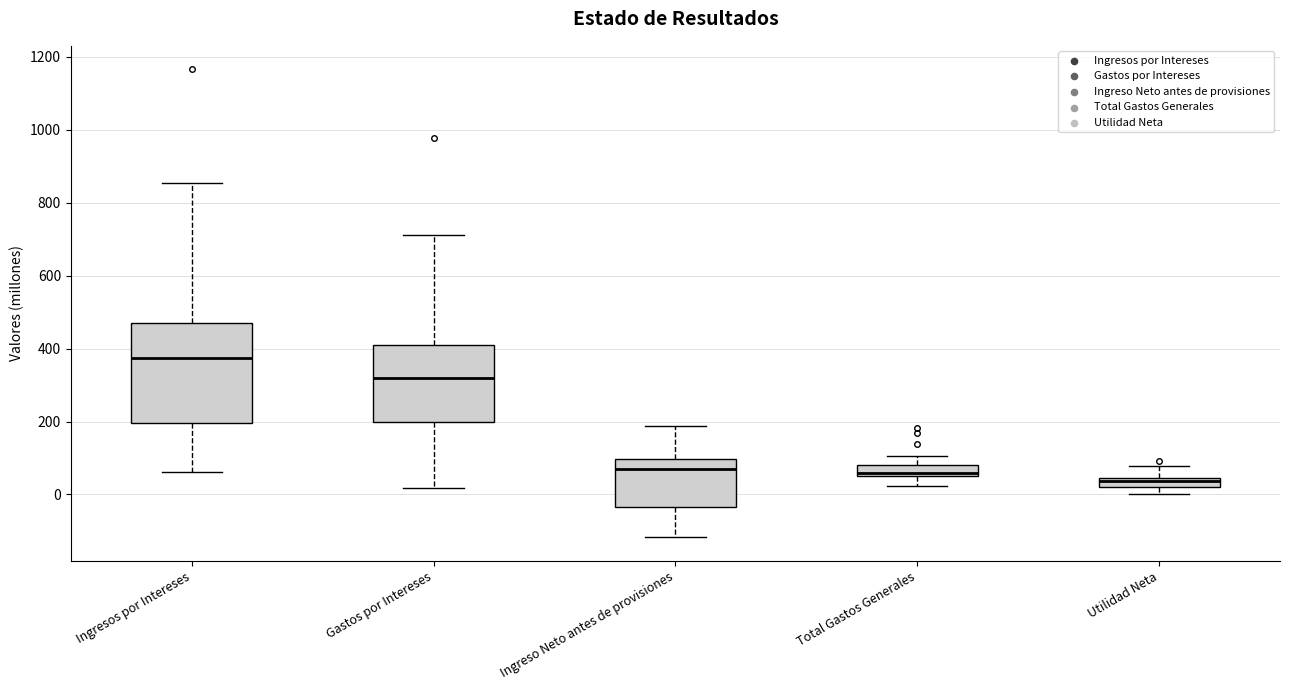

Where is the upper edge of the box for Utilidad Neta on the y-axis? The values are not printed on the chart, so give them approximately, as read against the axis.

40